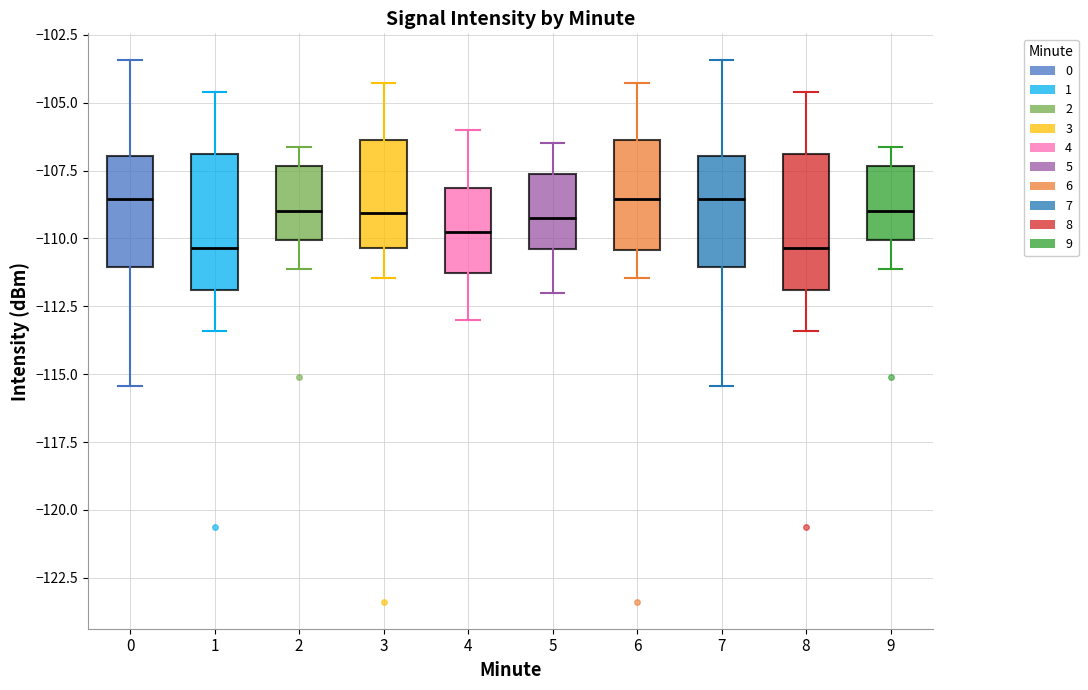

Where does the lower whisker of the box at x = 4 end on the y-axis? The values are not printed on the chart, so give them approximately, as read against the axis.

-113.0